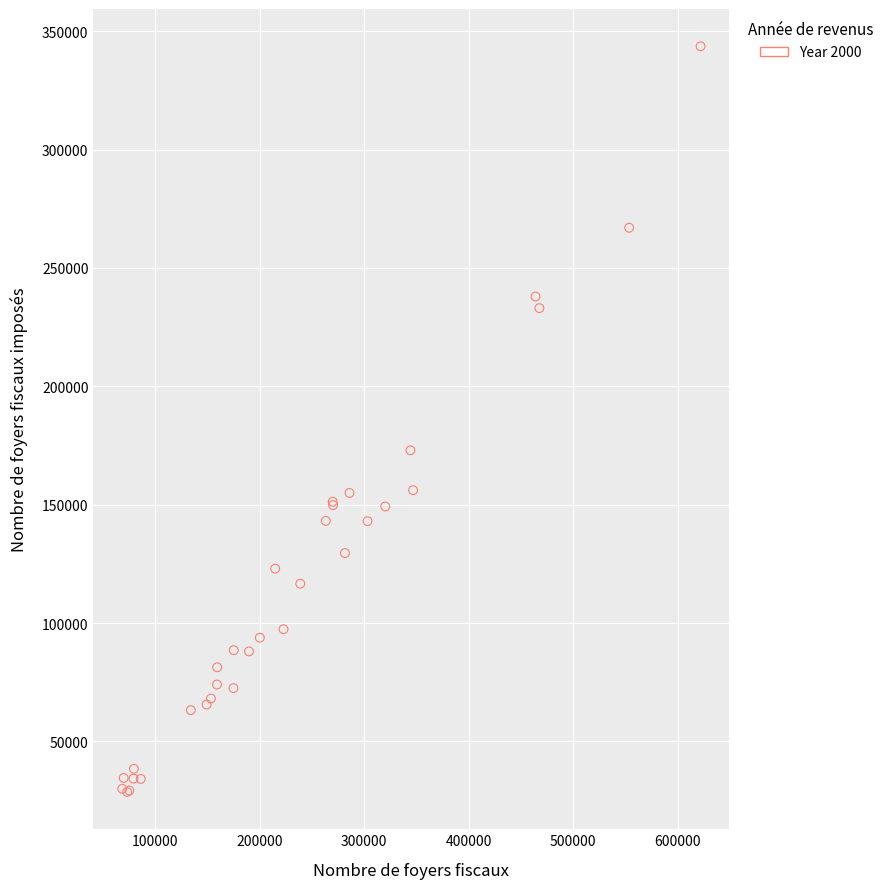

What Y value in the scatter plot is closest to 186142?

172983